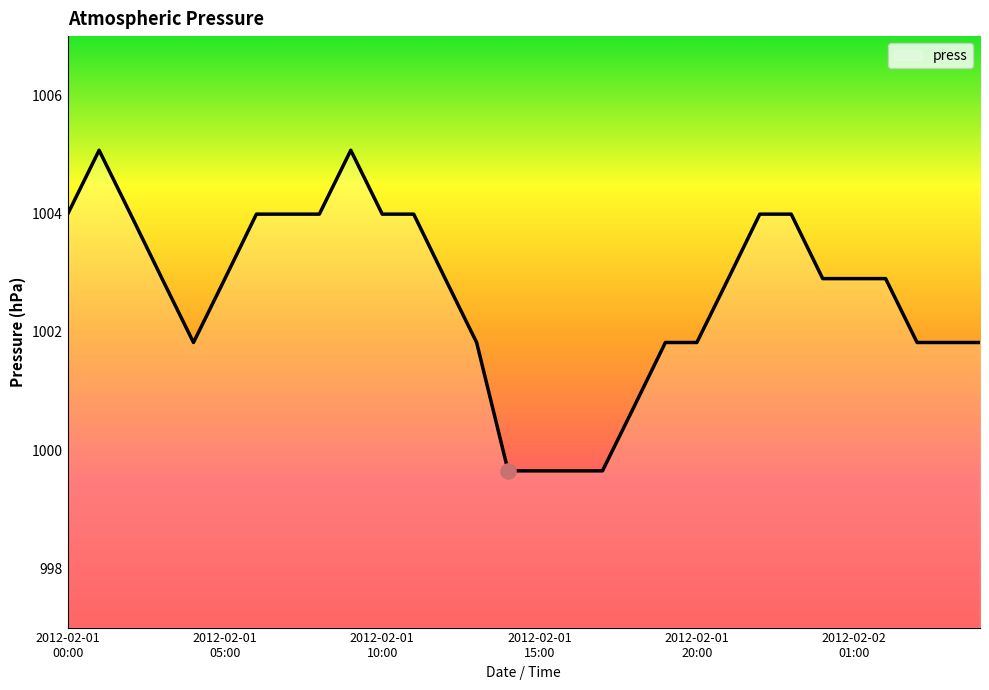

What is the maximum value shown in the chart?

1005.1